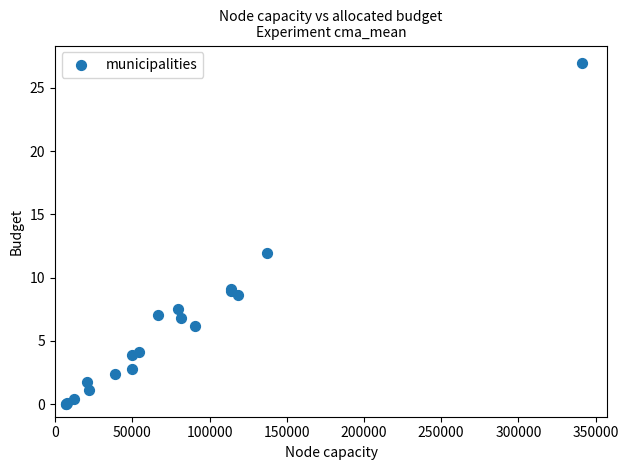

What Y value in the scatter plot is closest to 13?

11.9